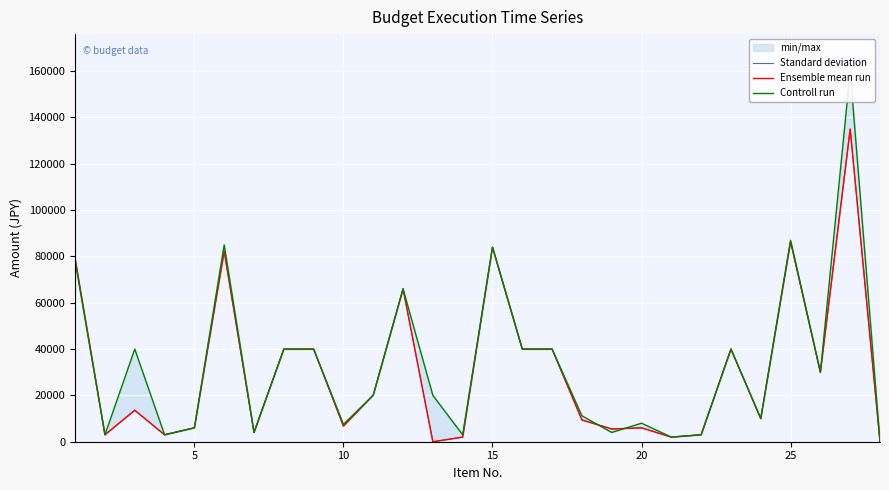

At which category does Standard deviation reach its first local peak?

10